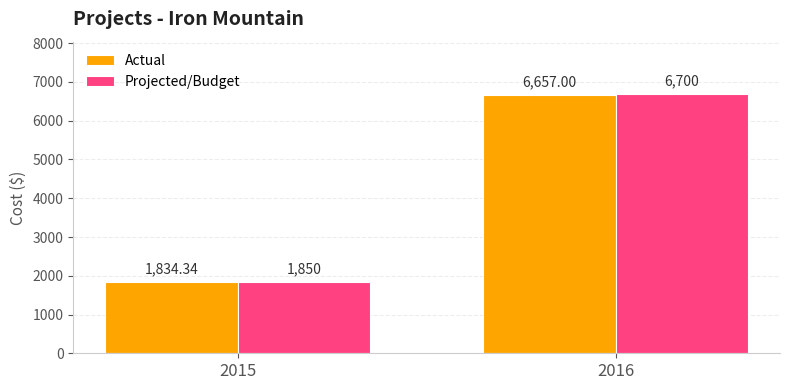

Is it true that Actual equals 1834.3 at 2015?

True